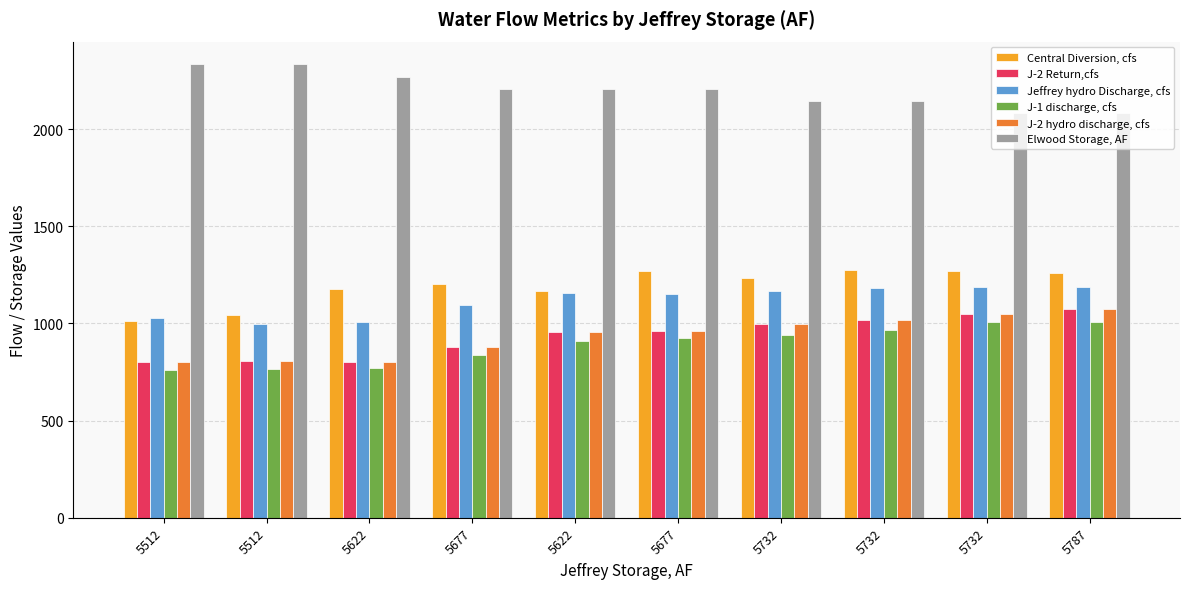

Which label corresponds to the largest value in the chart?

5512